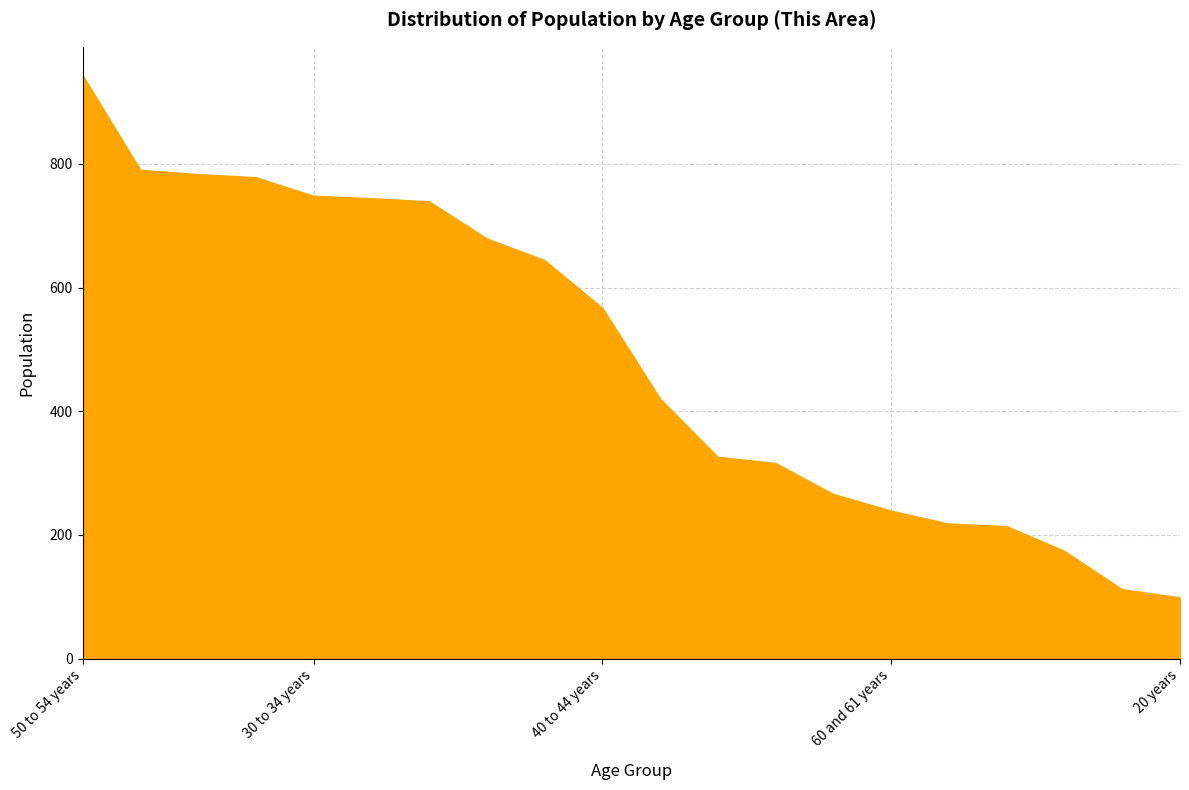

What is the minimum value shown in the chart?

98